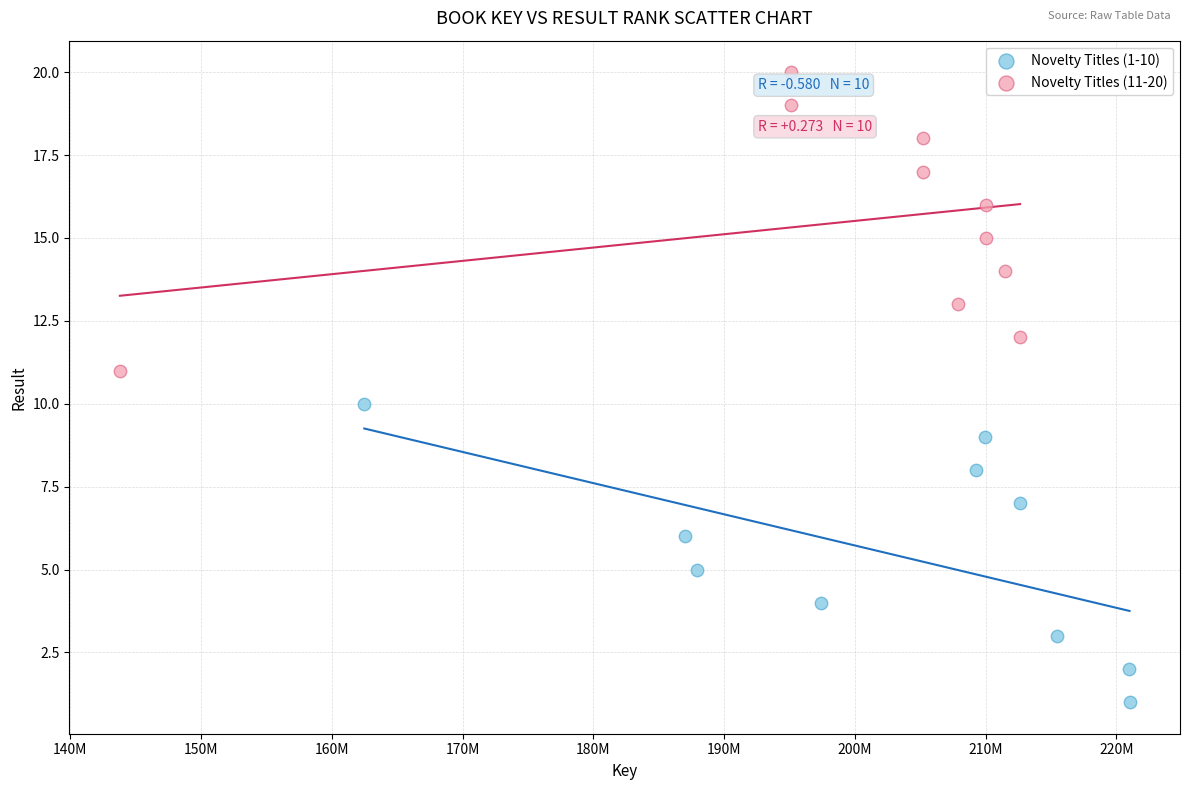

Which series reaches the minimum Y coordinate?

Novelty Titles (1-10)